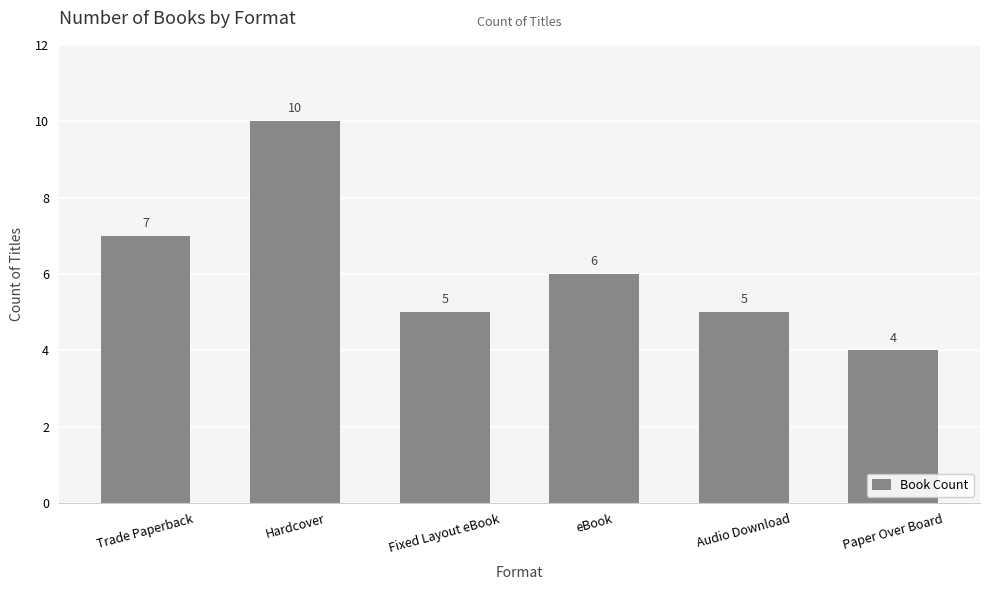

Where is the data nearest to the value 7?

Trade Paperback